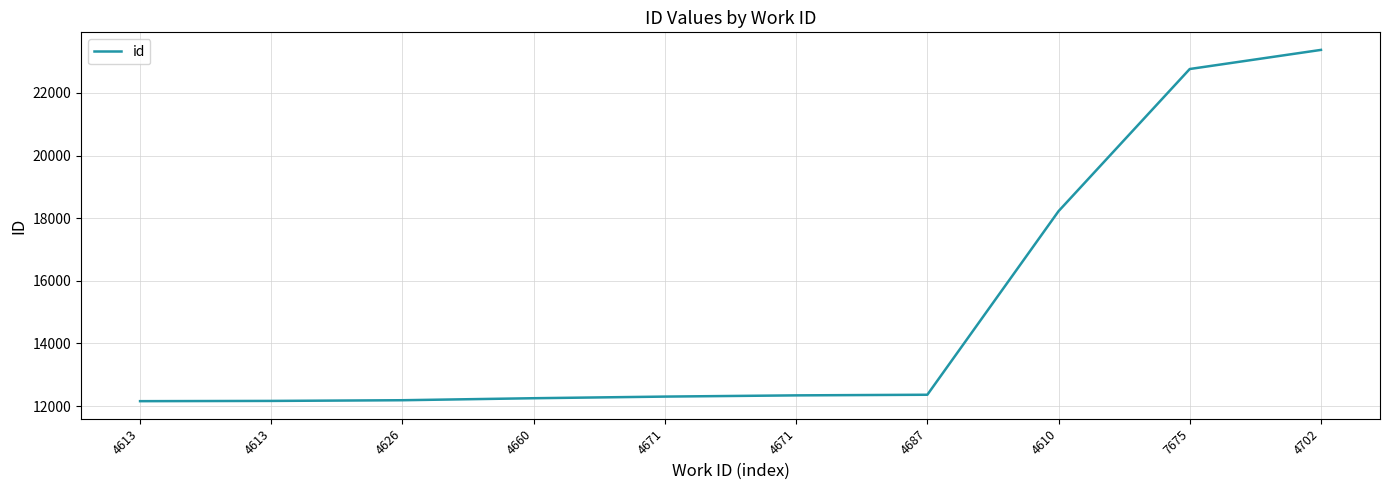

What is the value of the 2nd point from the left?

12158